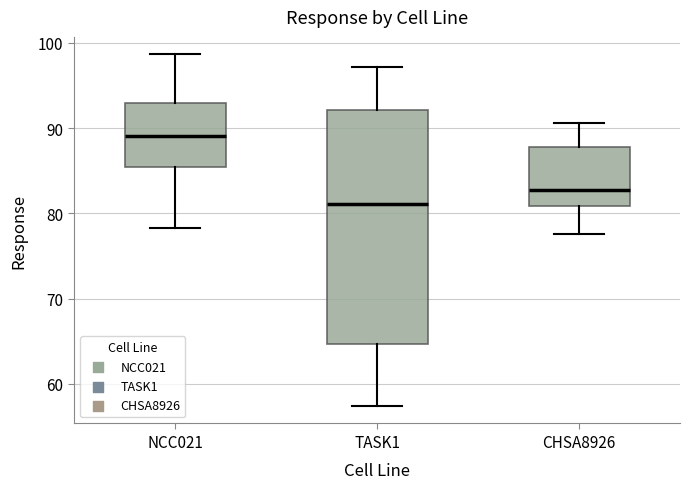

Which box's median line is the lowest?

TASK1